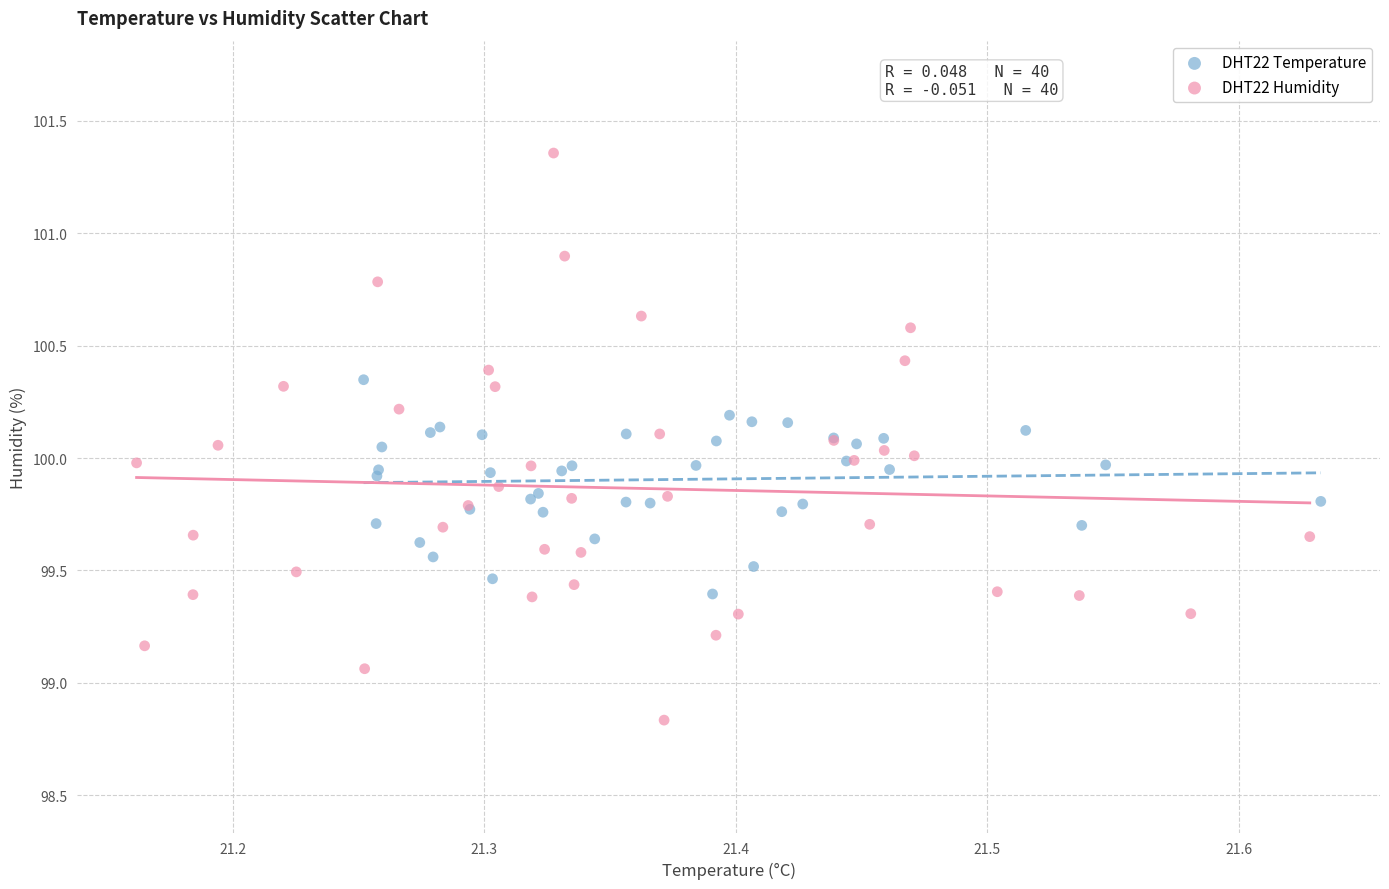

Which series has the largest Y range (max minus min)?

DHT22 Humidity